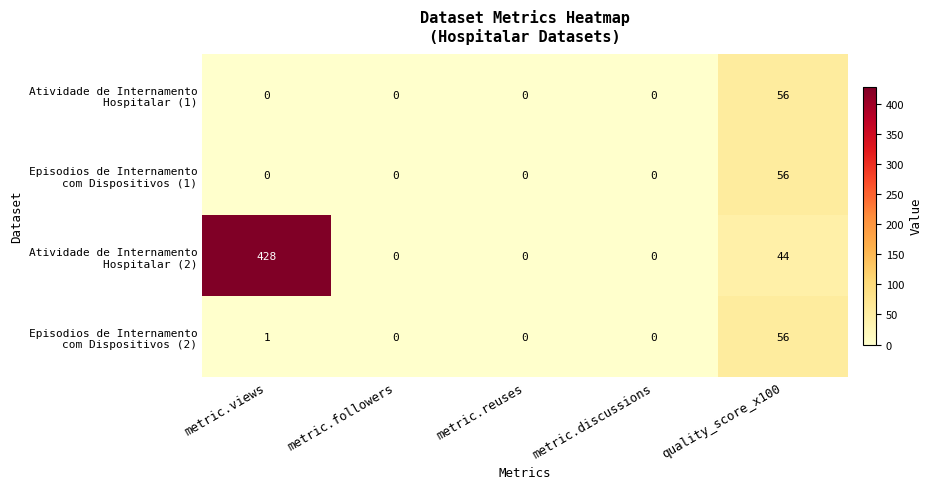

What is the greatest value displayed?

428